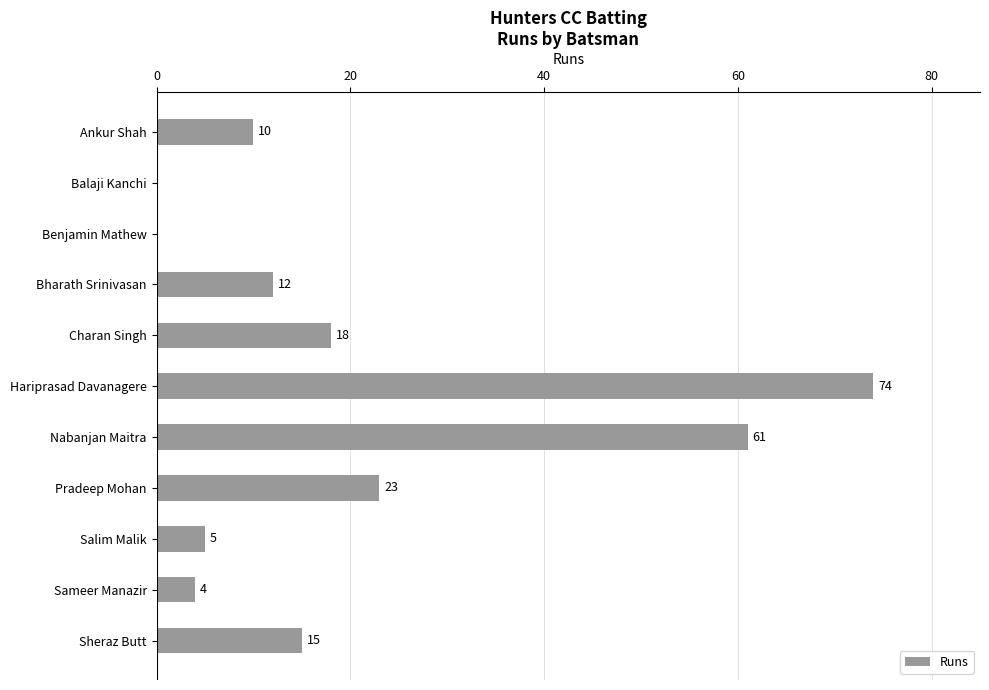

How many data points does each series have?

11